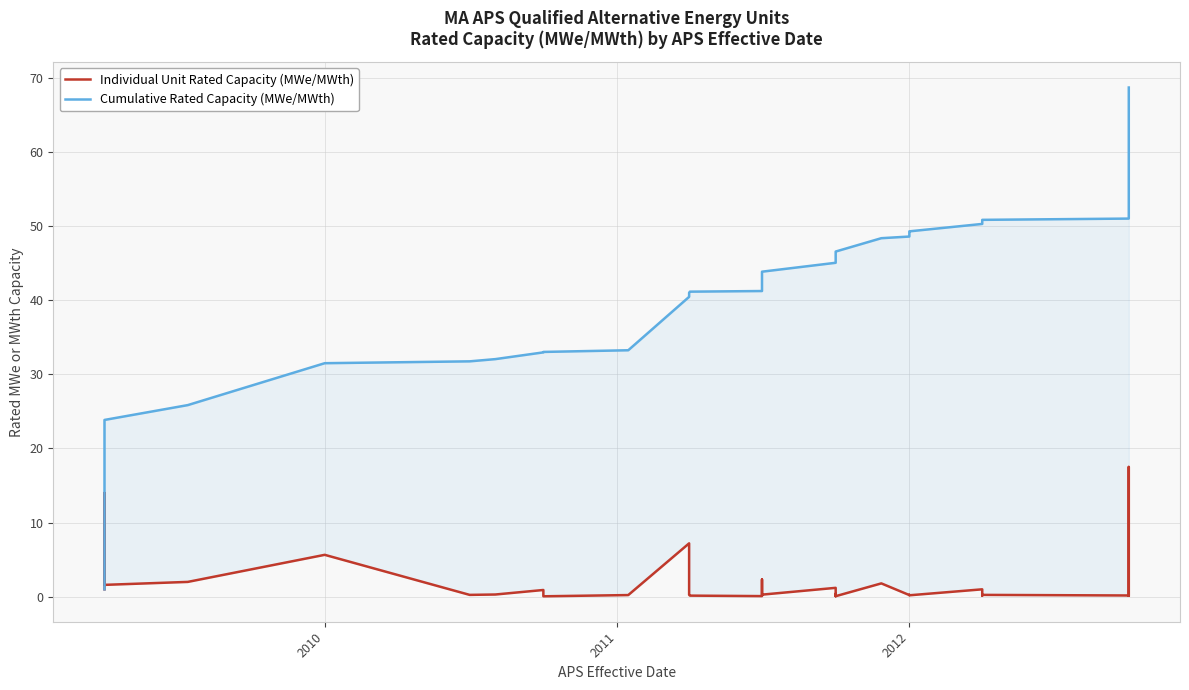

Which series has the largest total across all categories?

Cumulative Rated Capacity (MWe/MWth)